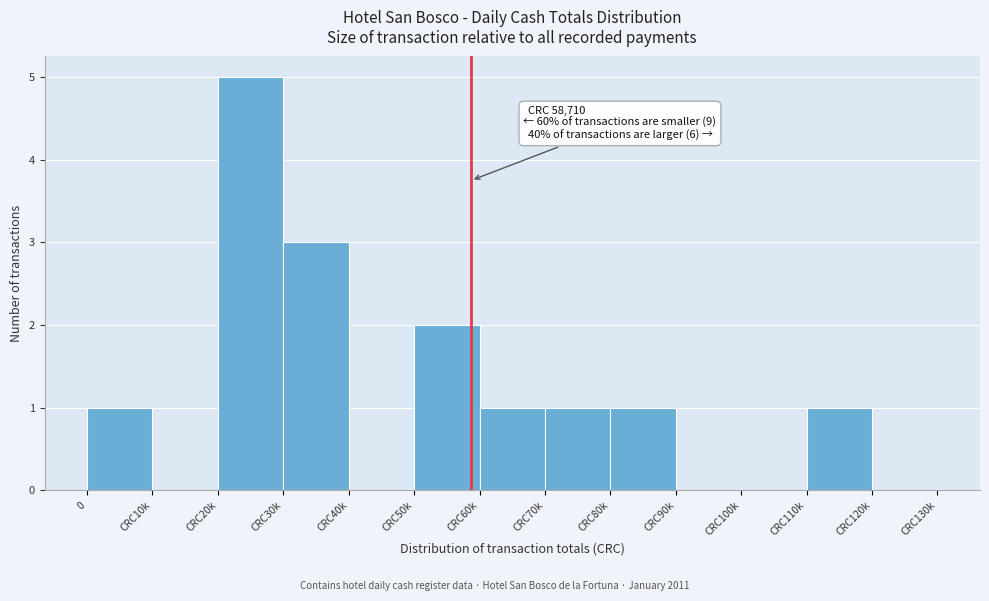

Reading right to left, list all the values displayed in this chart.

CRC120k=0	CRC110k=1	CRC100k=0	CRC90k=0	CRC80k=1	CRC70k=1	CRC60k=1	CRC50k=2	CRC40k=0	CRC30k=3	CRC20k=5	CRC10k=0	0=1